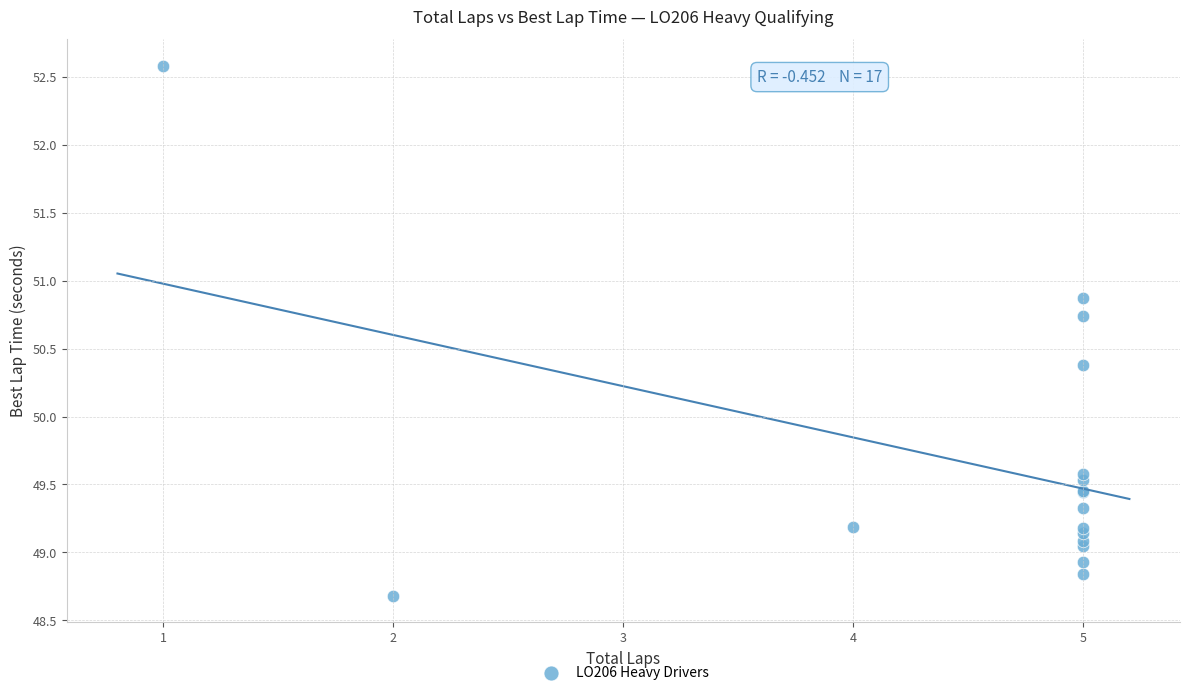

What Y value in the scatter plot is closest to 50?

50.4